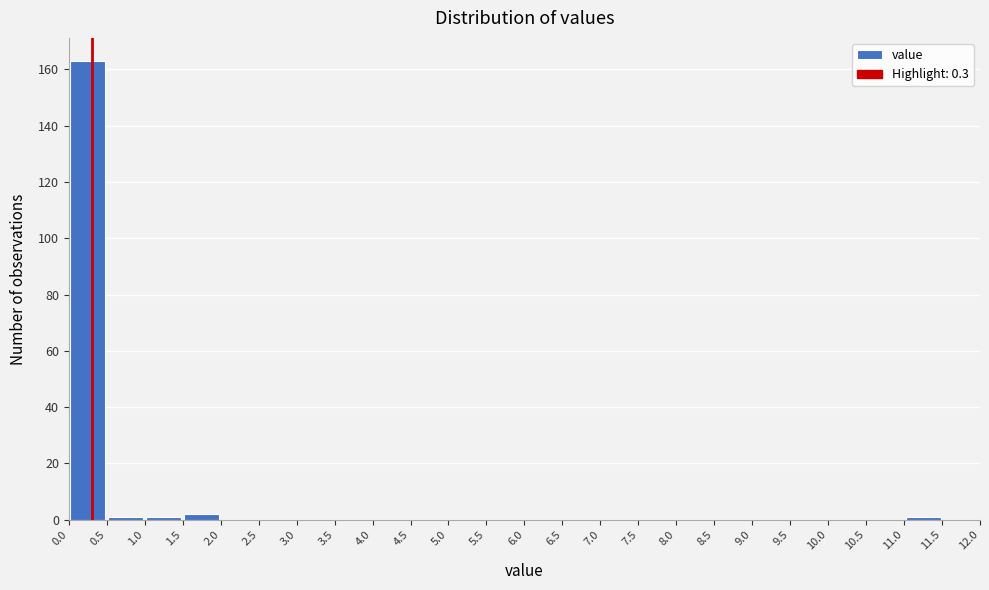

Over which range of the x-axis is the bar tallest?

0.0 to 0.5